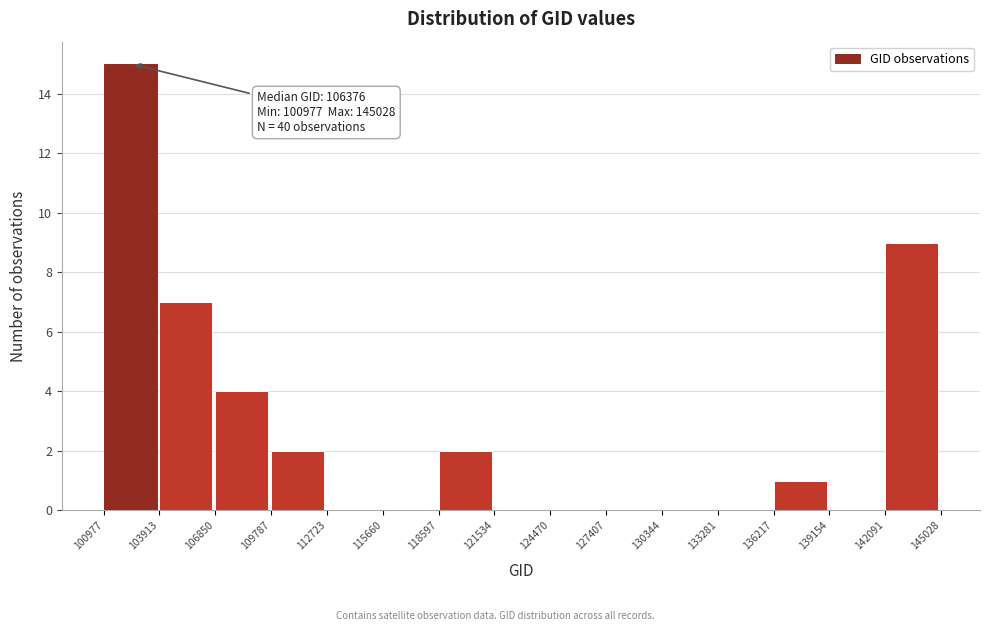

Which range on the x-axis has the tallest bar?

100977 to 103913